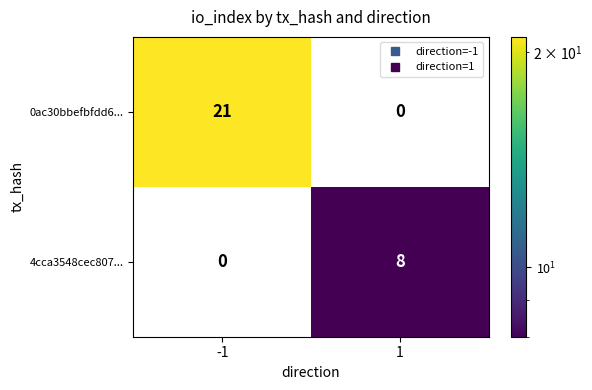

What is the greatest value displayed?

21